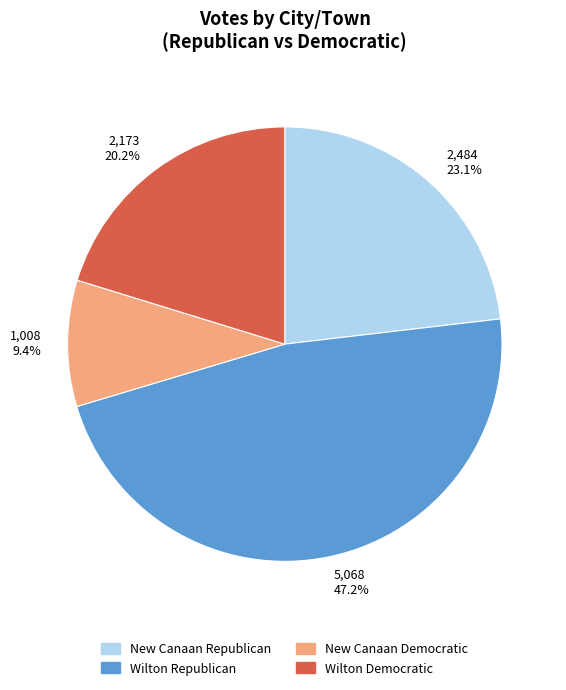

How many segments does this pie chart have?

4